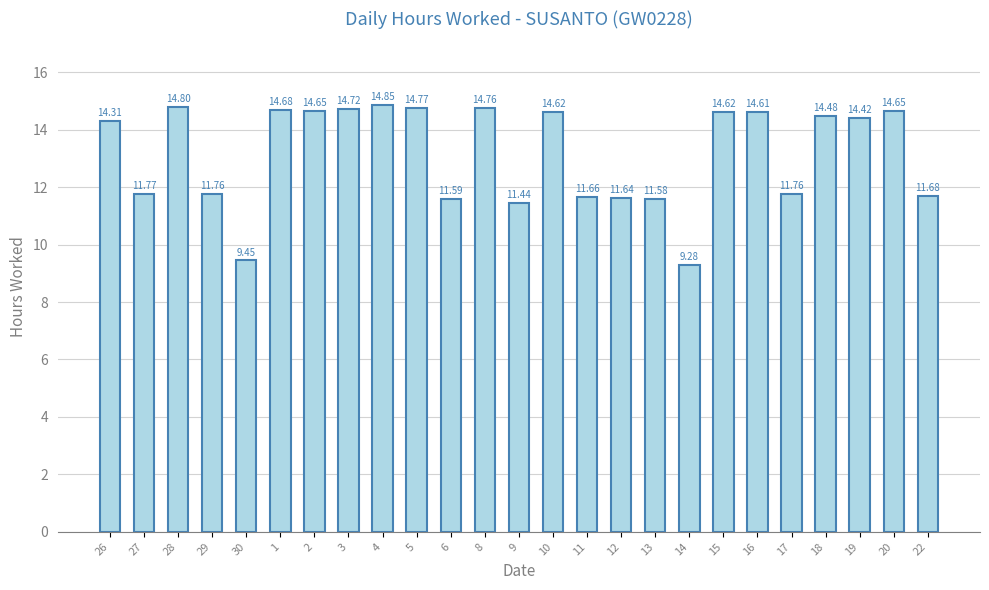

Are the bars horizontal?

No